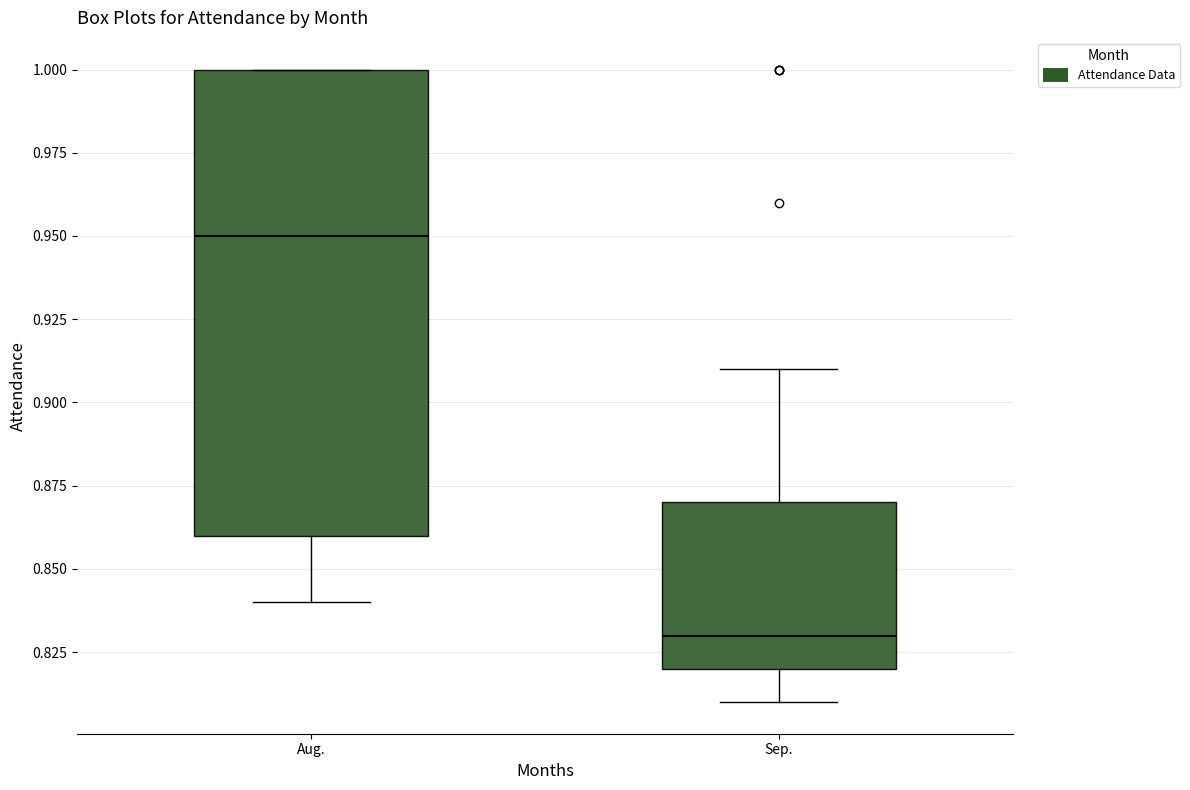

Which box has the lowest median line?

Sep.